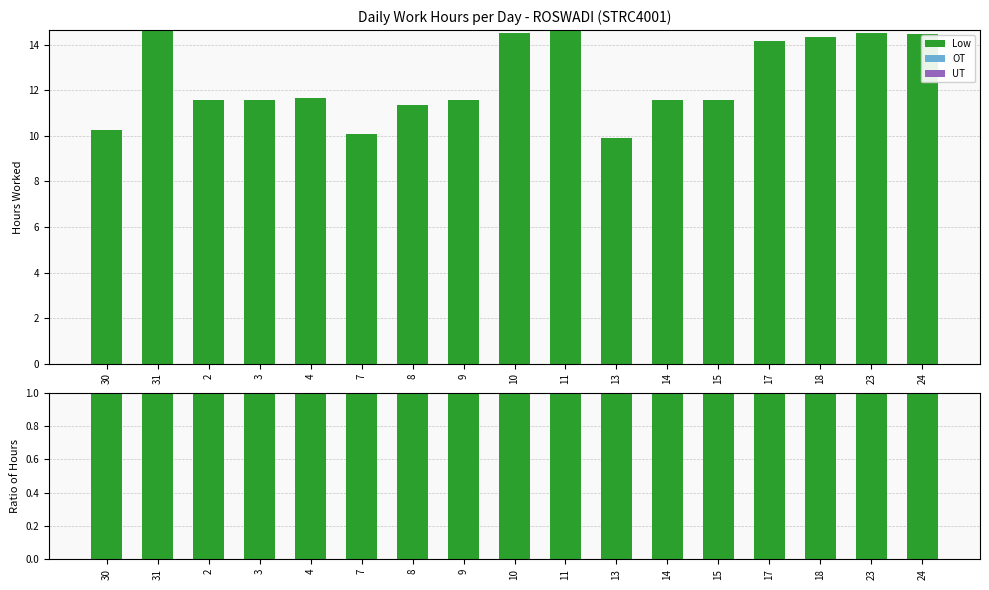

At how many categories does at least one series exceed 0?

17